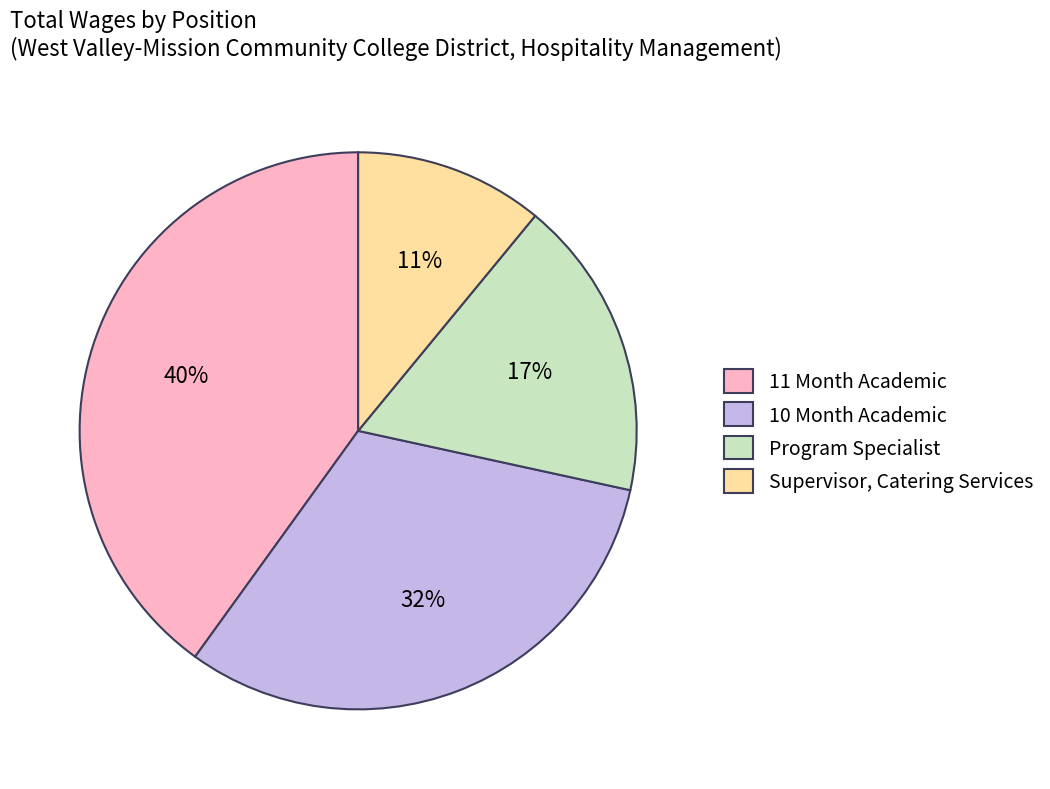

Is the sum of Program Specialist and 11 Month Academic greater than half?

Yes